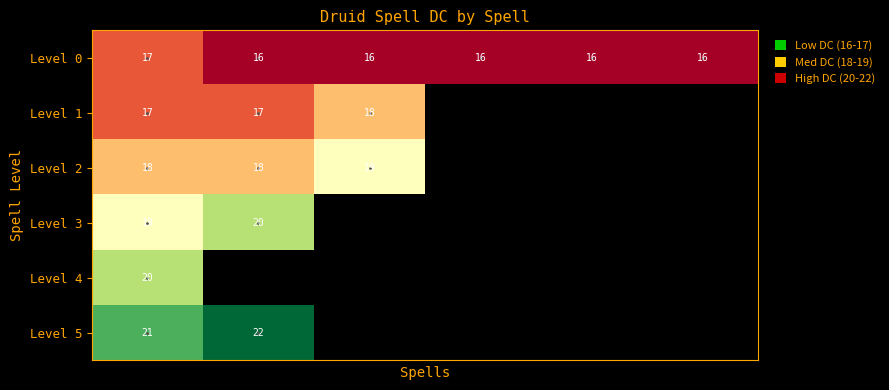

Between 3 and 5, which is larger?

3